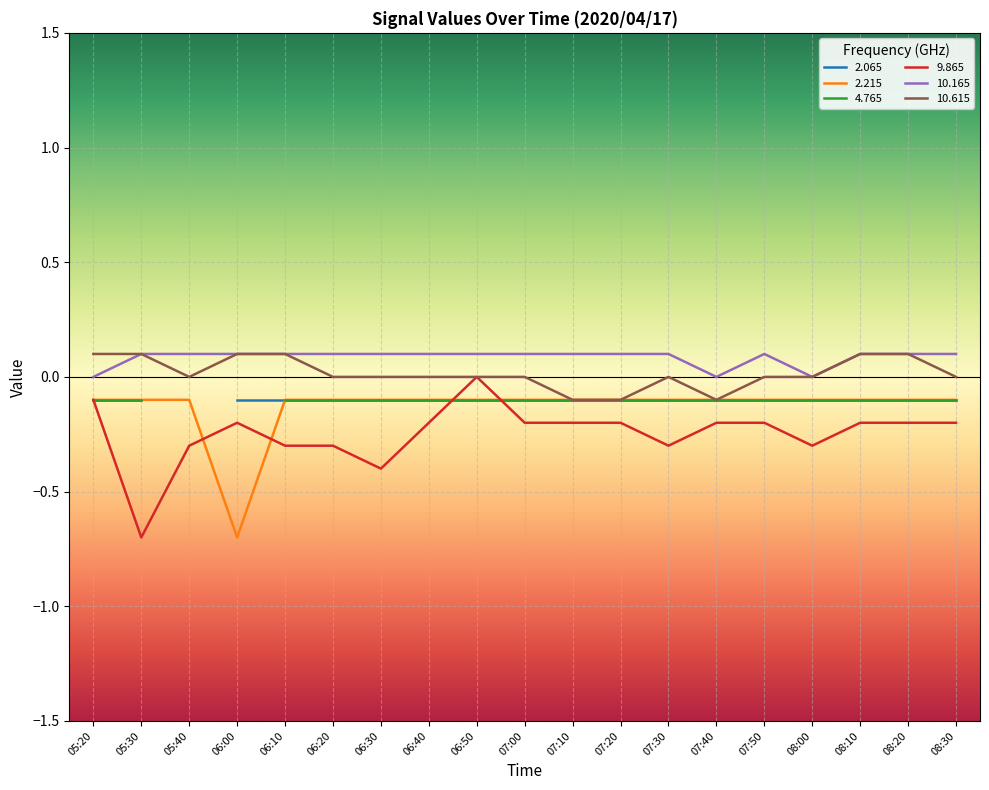

How many interior local valleys does the 10.615 series have?

2